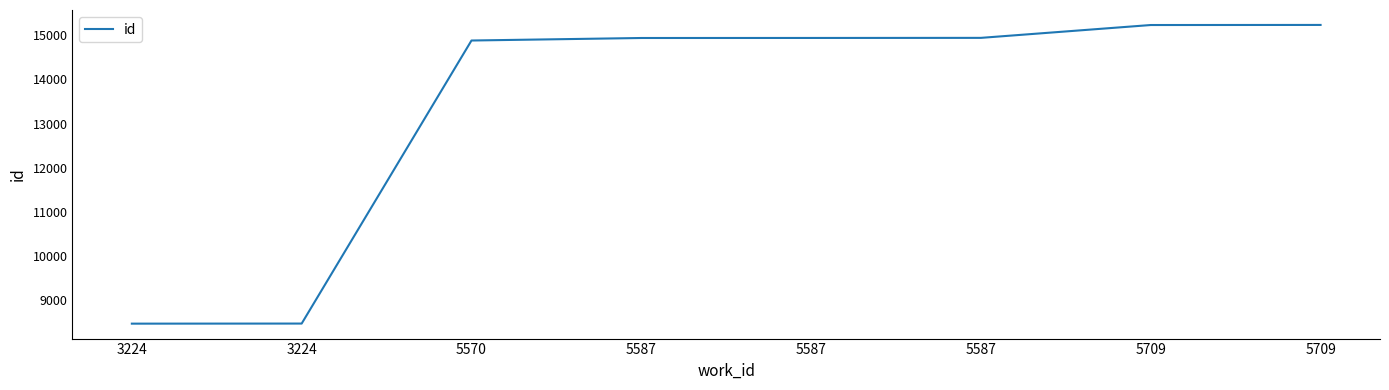

True or false: the data has more than 0 interior local peaks.

False